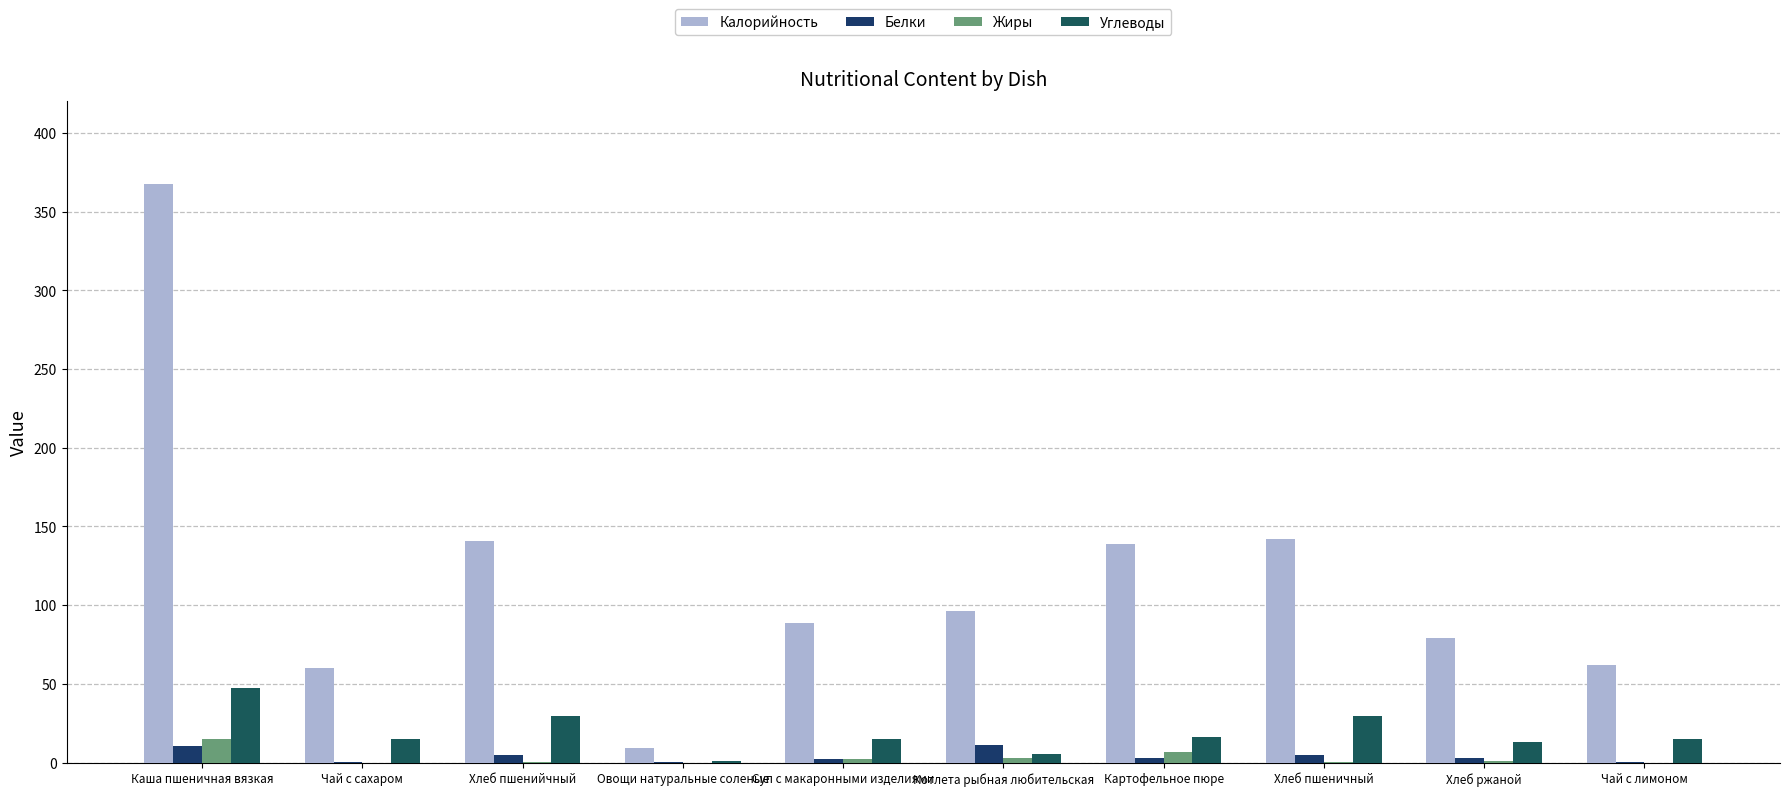

List the labels in order of Белки value, largest first.

Котлета рыбная любительская, Каша пшеничная вязкая, Хлеб пшенийчный, Хлеб пшеничный, Картофельное пюре, Хлеб ржаной, Суп с макаронными изделиями, Овощи натуральные соленые, Чай с сахаром, Чай с лимоном